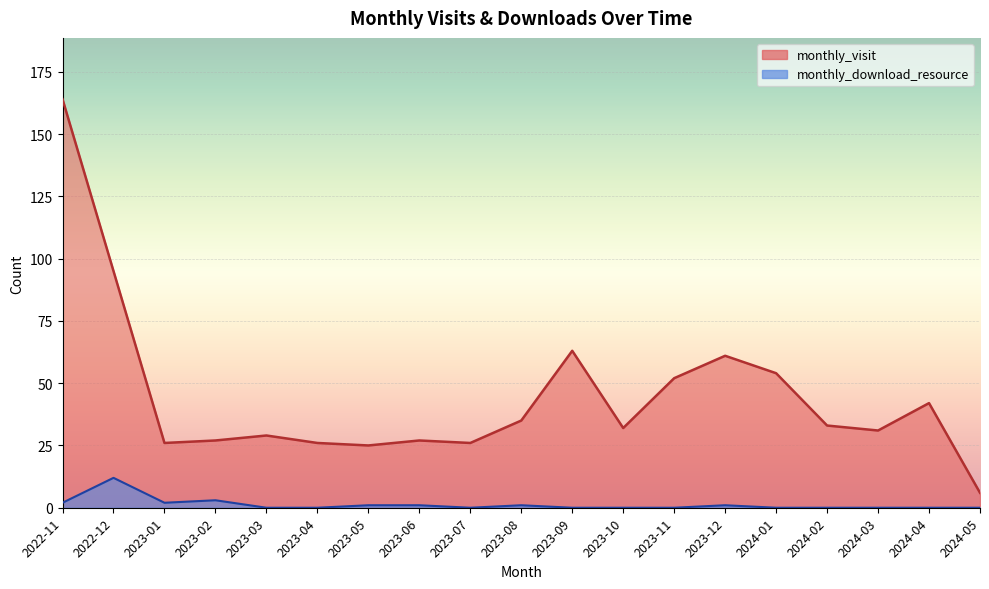

Is the value of monthly_visit at 2024-01 greater than the value of monthly_download_resource at 2023-09?

Yes